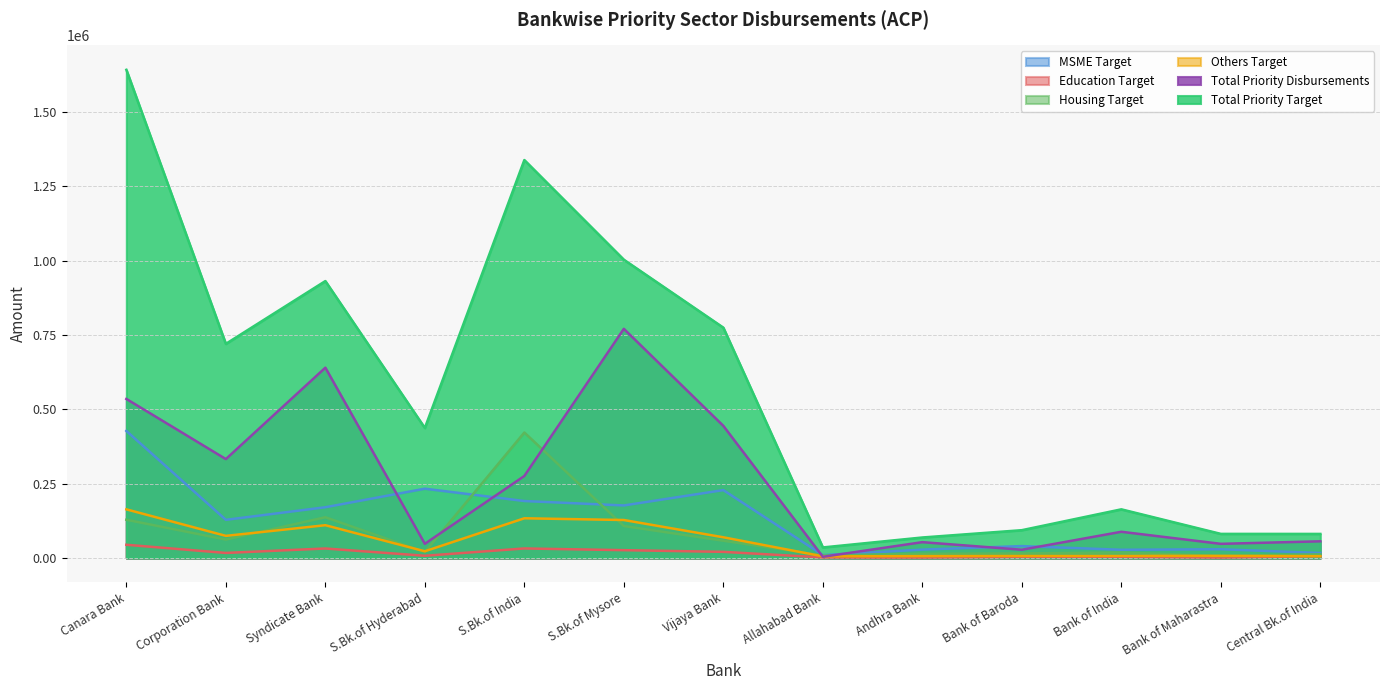

Reading left to right, extract all data points from this chart.

MSME Target: Canara Bank=427465	Corporation Bank=128377	Syndicate Bank=170737	S.Bk.of Hyderabad=233131	S.Bk.of India=191628	S.Bk.of Mysore=176768	Vijaya Bank=228383	Allahabad Bank=9780	Andhra Bank=28190	Bank of Baroda=40061	Bank of India=27632	Bank of Maharastra=29433	Central Bk.of India=16795
Education Target: Canara Bank=44476	Corporation Bank=16994	Syndicate Bank=31955	S.Bk.of Hyderabad=7498	S.Bk.of India=32088	S.Bk.of Mysore=26325	Vijaya Bank=20642	Allahabad Bank=1863	Andhra Bank=1485	Bank of Baroda=3771	Bank of India=3838	Bank of Maharastra=1517	Central Bk.of India=5999
Housing Target: Canara Bank=128649	Corporation Bank=62026	Syndicate Bank=137045	S.Bk.of Hyderabad=19869	S.Bk.of India=422171	S.Bk.of Mysore=107633	Vijaya Bank=58101	Allahabad Bank=8565	Andhra Bank=14187	Bank of Baroda=15468	Bank of India=18536	Bank of Maharastra=6925	Central Bk.of India=12271
Others Target: Canara Bank=163645	Corporation Bank=74430	Syndicate Bank=110283	S.Bk.of Hyderabad=22581	S.Bk.of India=133588	S.Bk.of Mysore=127787	Vijaya Bank=69653	Allahabad Bank=5532	Andhra Bank=6239	Bank of Baroda=6780	Bank of India=6993	Bank of Maharastra=7111	Central Bk.of India=6042
Total Priority Disbursements: Canara Bank=535082	Corporation Bank=332714	Syndicate Bank=640193	S.Bk.of Hyderabad=47652	S.Bk.of India=275886	S.Bk.of Mysore=770932	Vijaya Bank=444460	Allahabad Bank=4030	Andhra Bank=53260	Bank of Baroda=27752	Bank of India=88216	Bank of Maharastra=47635	Central Bk.of India=56100
Total Priority Target: Canara Bank=1642367	Corporation Bank=720419	Syndicate Bank=931620	S.Bk.of Hyderabad=437356	S.Bk.of India=1338729	S.Bk.of Mysore=1003555	Vijaya Bank=774935	Allahabad Bank=35499	Andhra Bank=68983	Bank of Baroda=93557	Bank of India=163703	Bank of Maharastra=81126	Central Bk.of India=80992